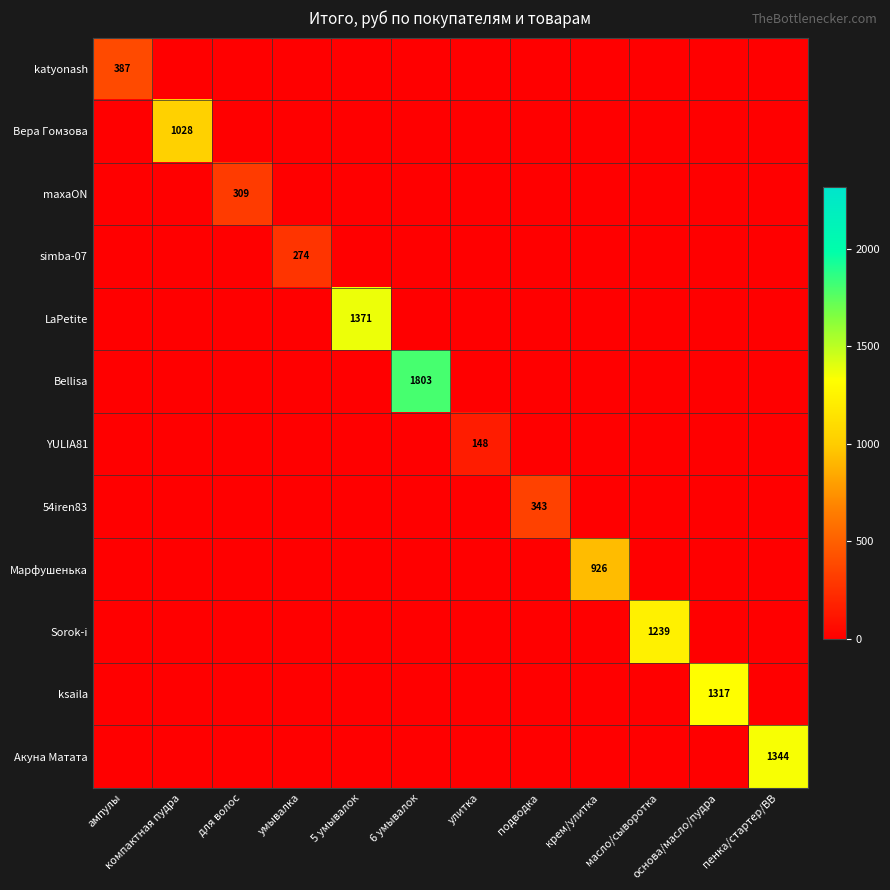

What is the difference between the highest and lowest values at основа/масло/пудра?

1317.1